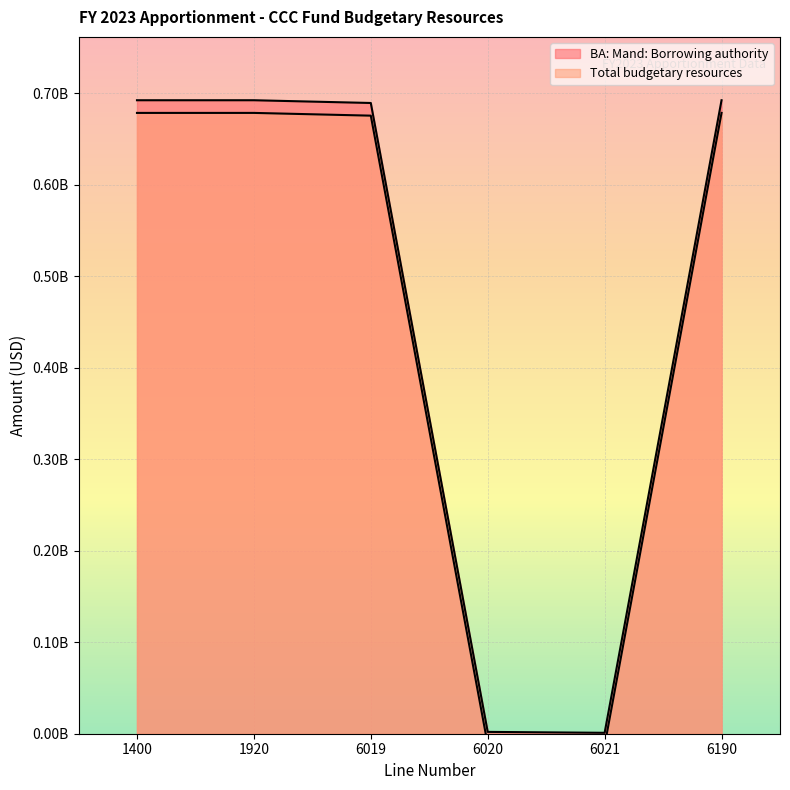

How many interior local valleys does the Total budgetary resources series have?

1